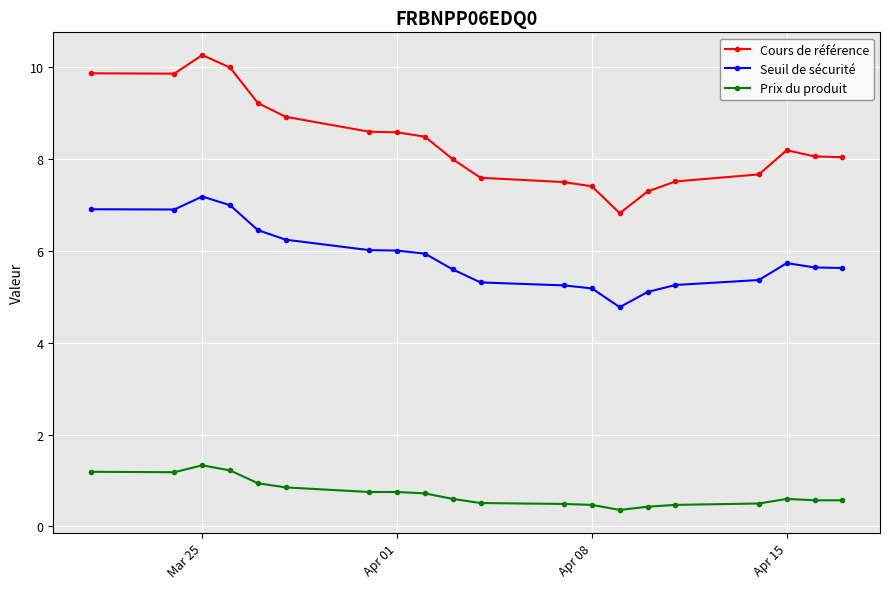

True or false: Prix du produit and Seuil de sécurité cross at least once.

False